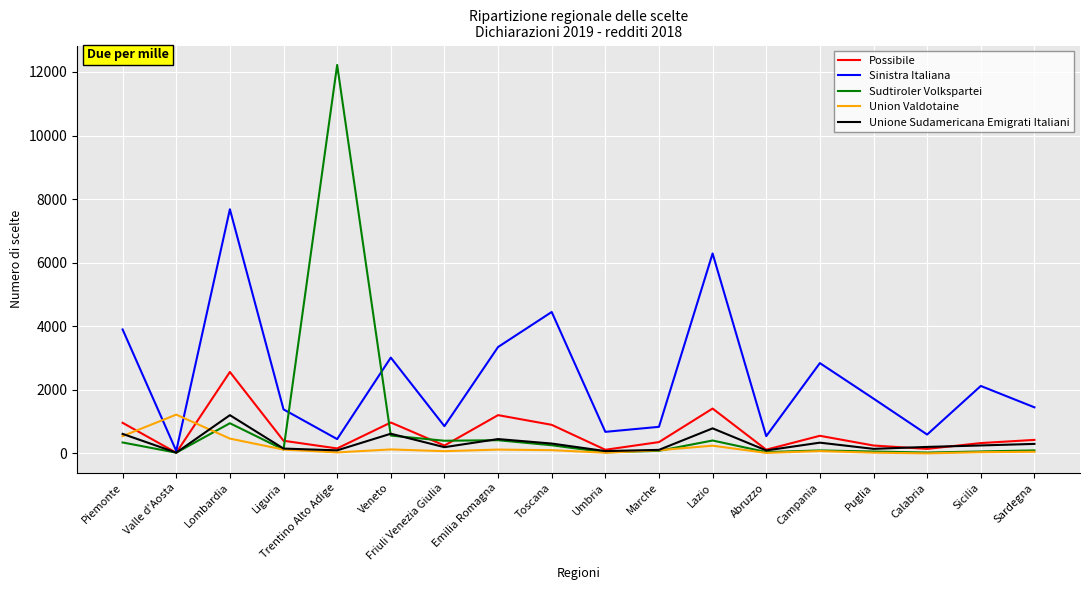

Is the value of Unione Sudamericana Emigrati Italiani at Umbria greater than the value of Possibile at Piemonte?

No